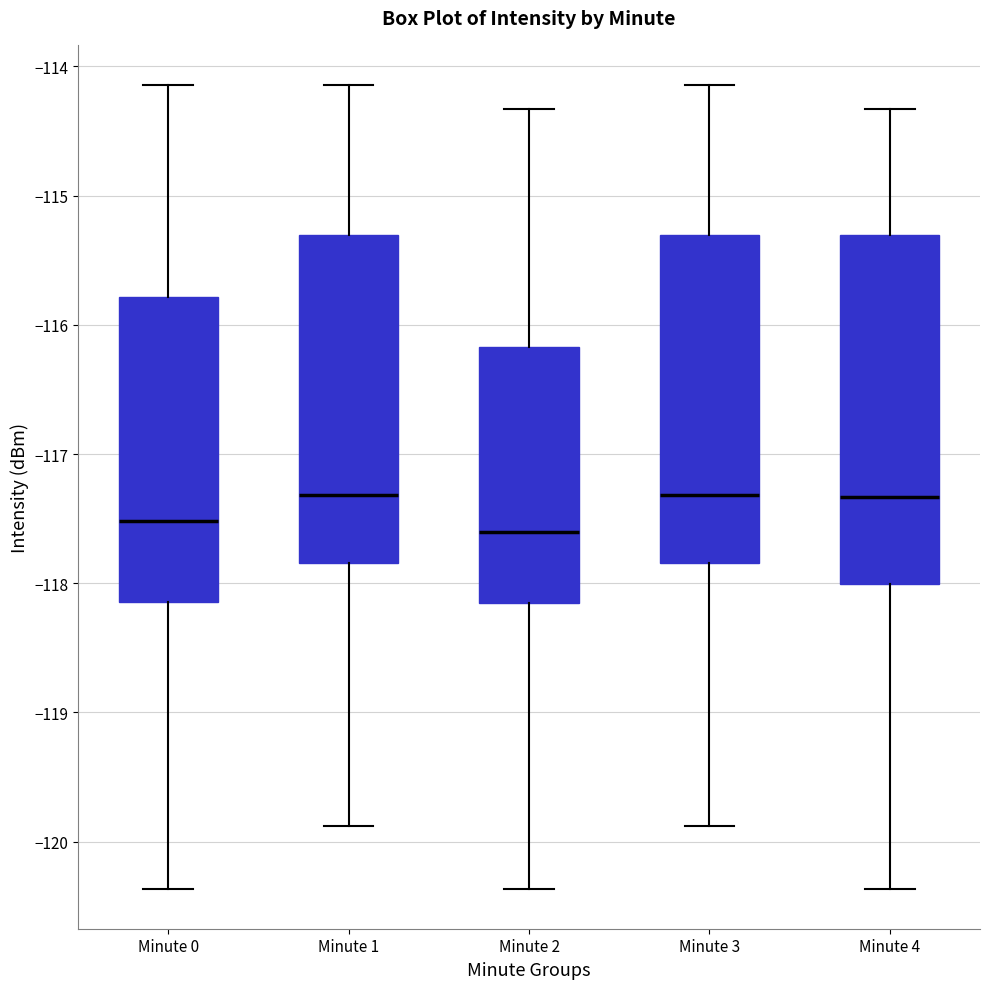

Reading left to right, read every box against the y-axis: the position of its median line, the range the box covers, and the ends of its whiskers. The values are not printed on the chart, so give them approximately, as read against the axis.

Minute 0: median -117.5, box -118.1 to -115.8, whiskers -120.4 to -114.1
Minute 1: median -117.3, box -117.8 to -115.3, whiskers -119.9 to -114.1
Minute 2: median -117.6, box -118.2 to -116.2, whiskers -120.4 to -114.3
Minute 3: median -117.3, box -117.8 to -115.3, whiskers -119.9 to -114.1
Minute 4: median -117.3, box -118.0 to -115.3, whiskers -120.4 to -114.3